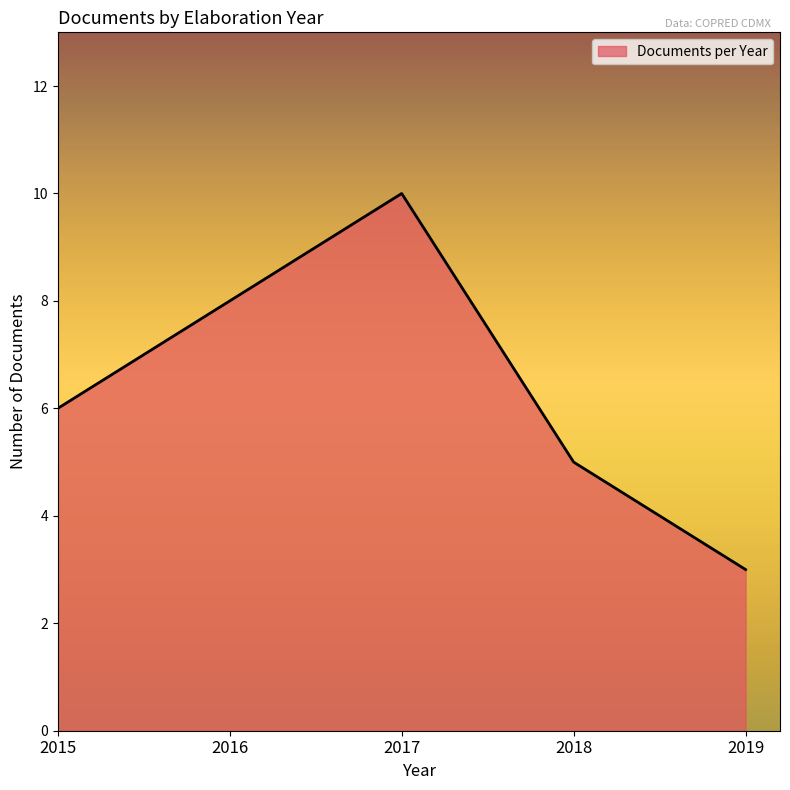

Which has a higher value, 2019 or 2018?

2018